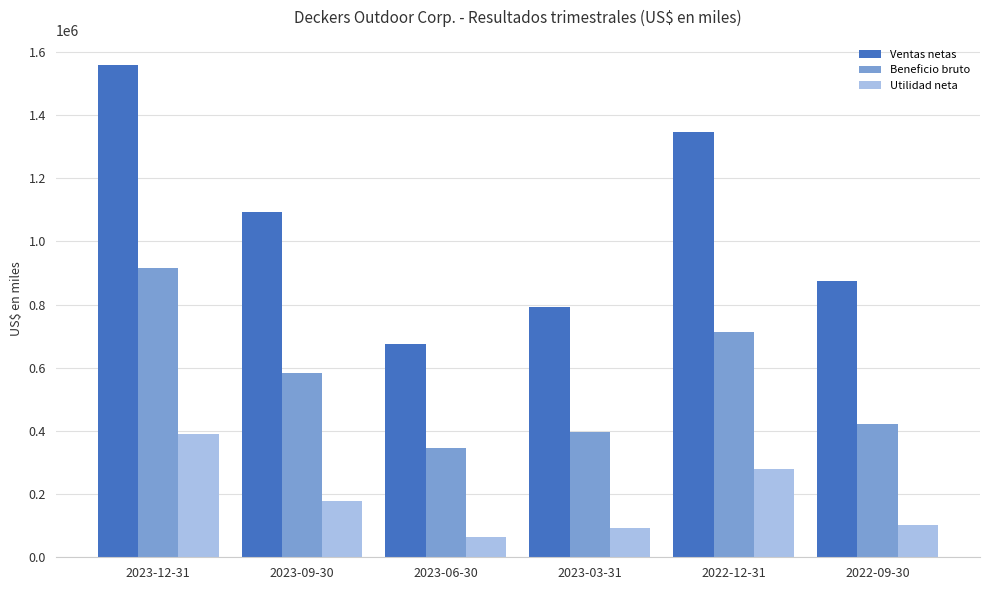

Where does the Utilidad neta series first go above 178547?

2023-12-31